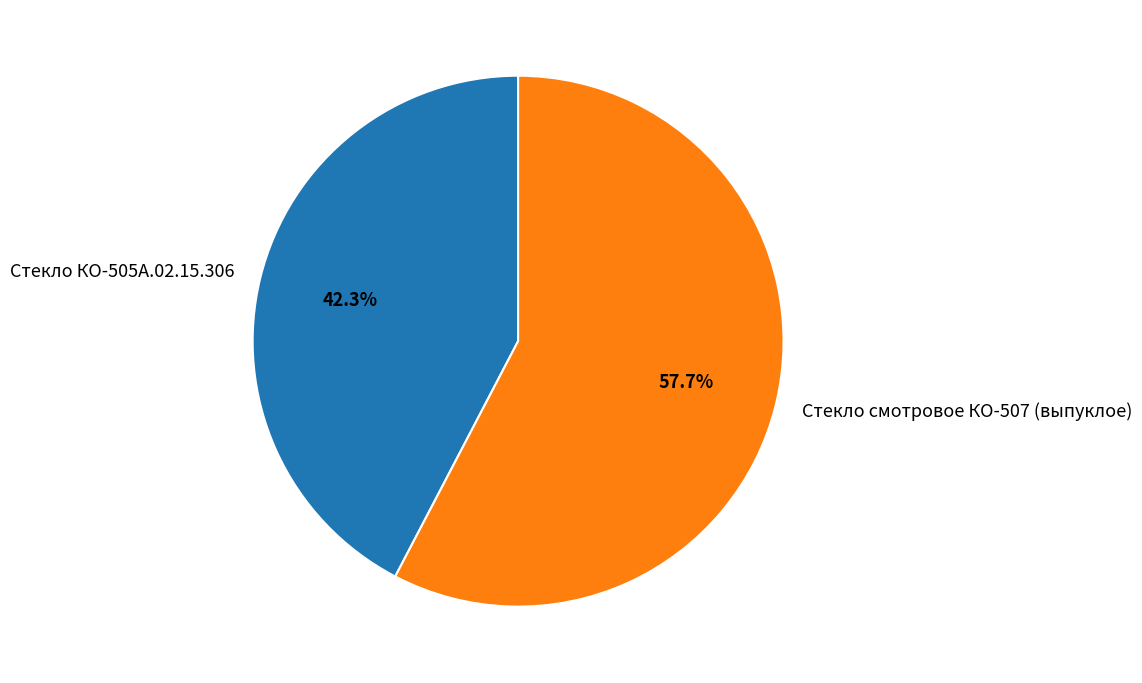

Does Стекло КО-505А.02.15.306 represent more than half of the total?

No